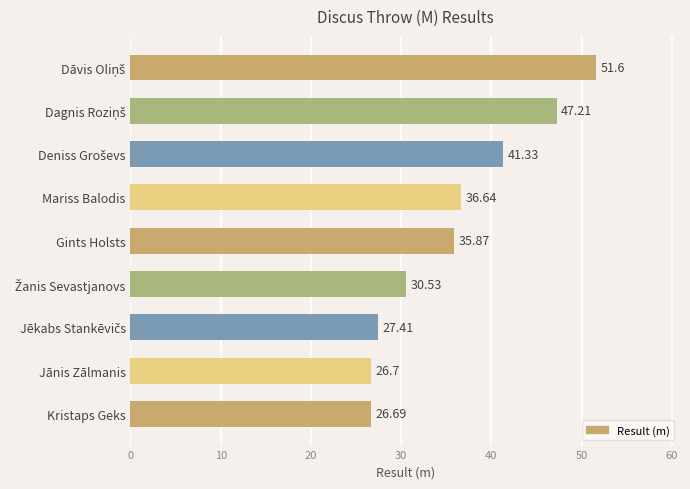

At which category does the chart reach its minimum across all series?

Kristaps Geks